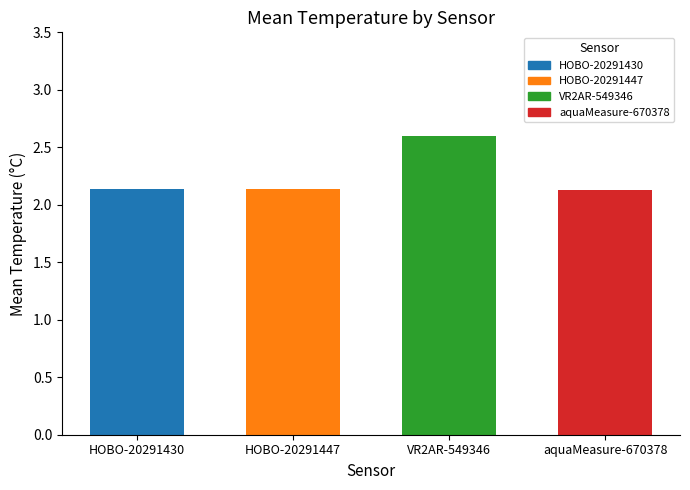

The chart shows a value of 0.8 at aquaMeasure-670378. True or false?

False